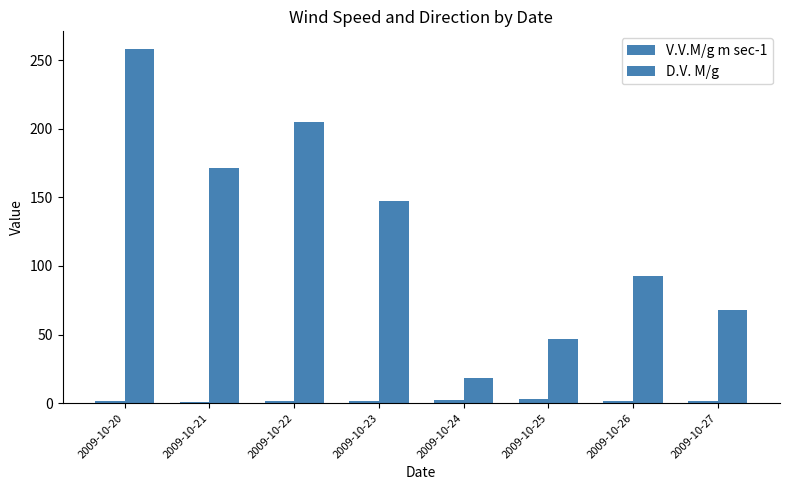

What is the total value across all series at 2009-10-24?

20.2